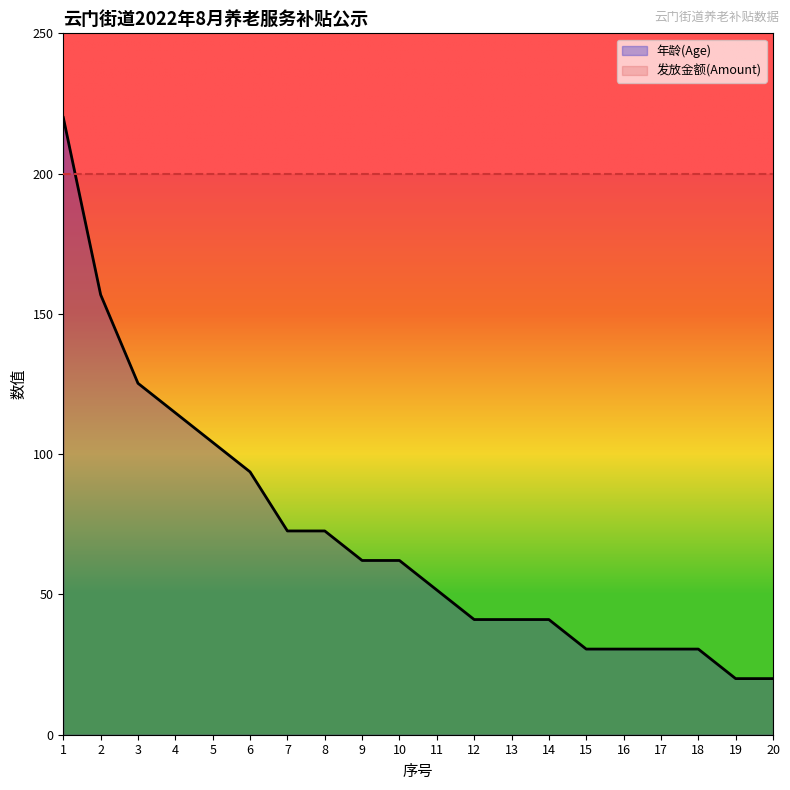

True or false: the data shows 41.1 at 13.

True